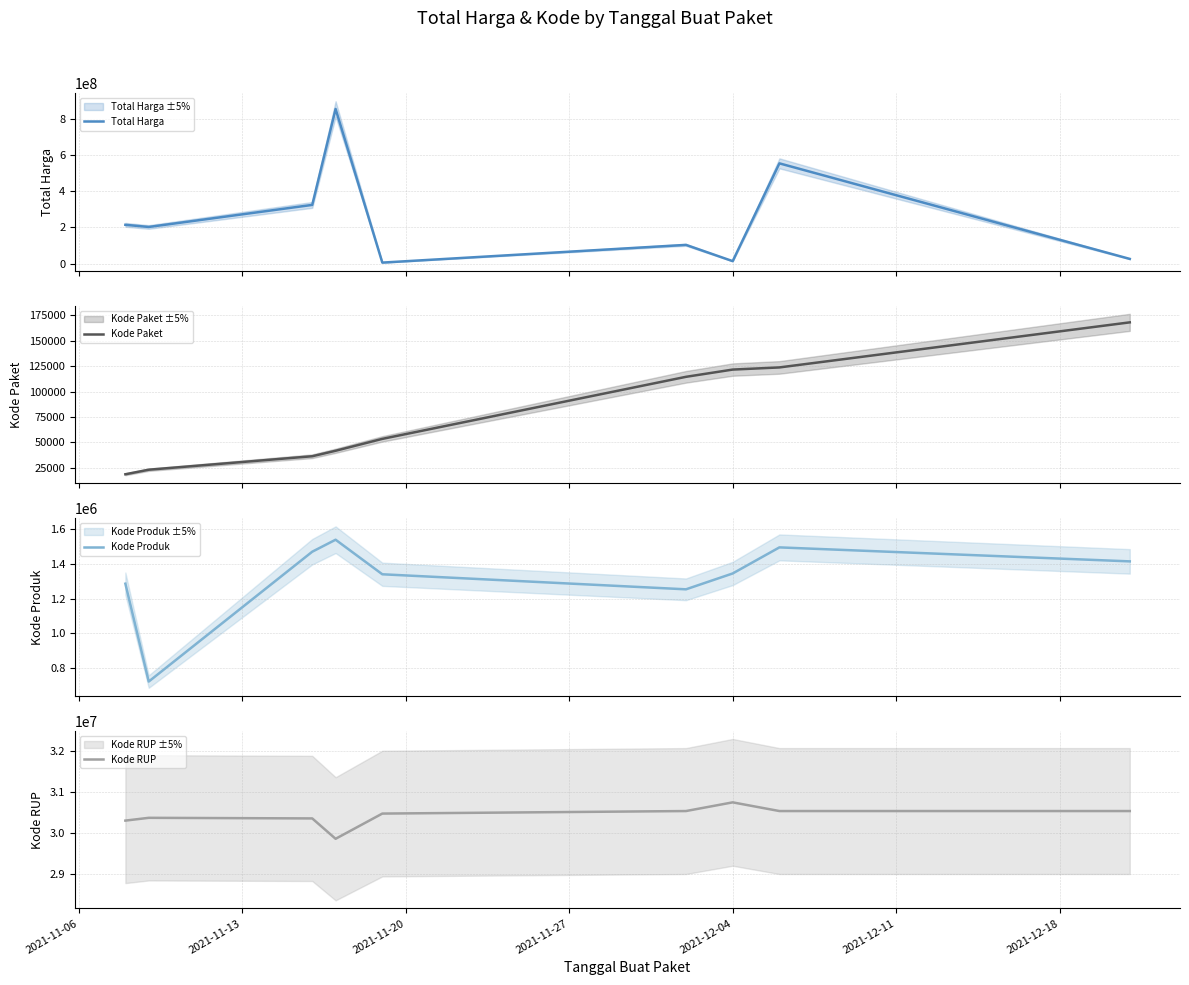

Which series has the widest spread of values?

Total Harga